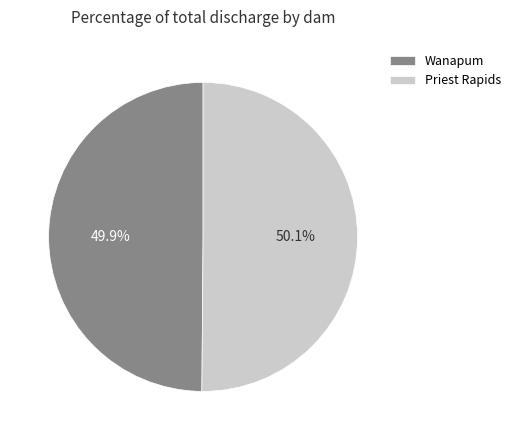

The Wanapum slice represents 50% of the pie. True or false?

True